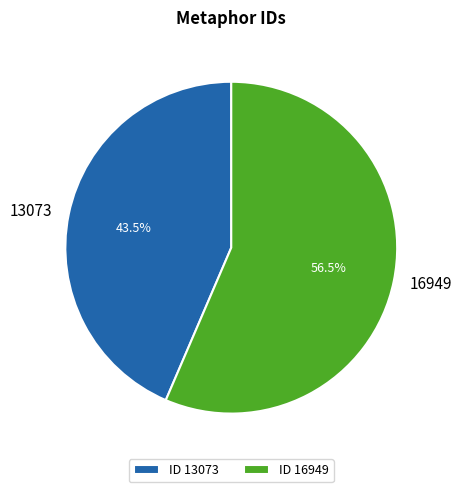

Is 13073 the majority of the pie?

No